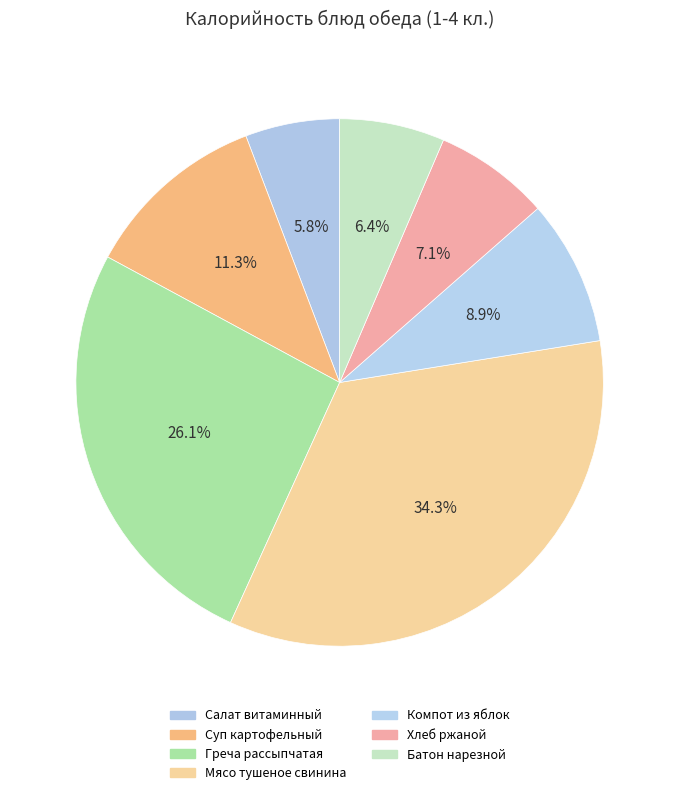

Which has a higher value, Салат витаминный or Хлеб ржаной?

Хлеб ржаной